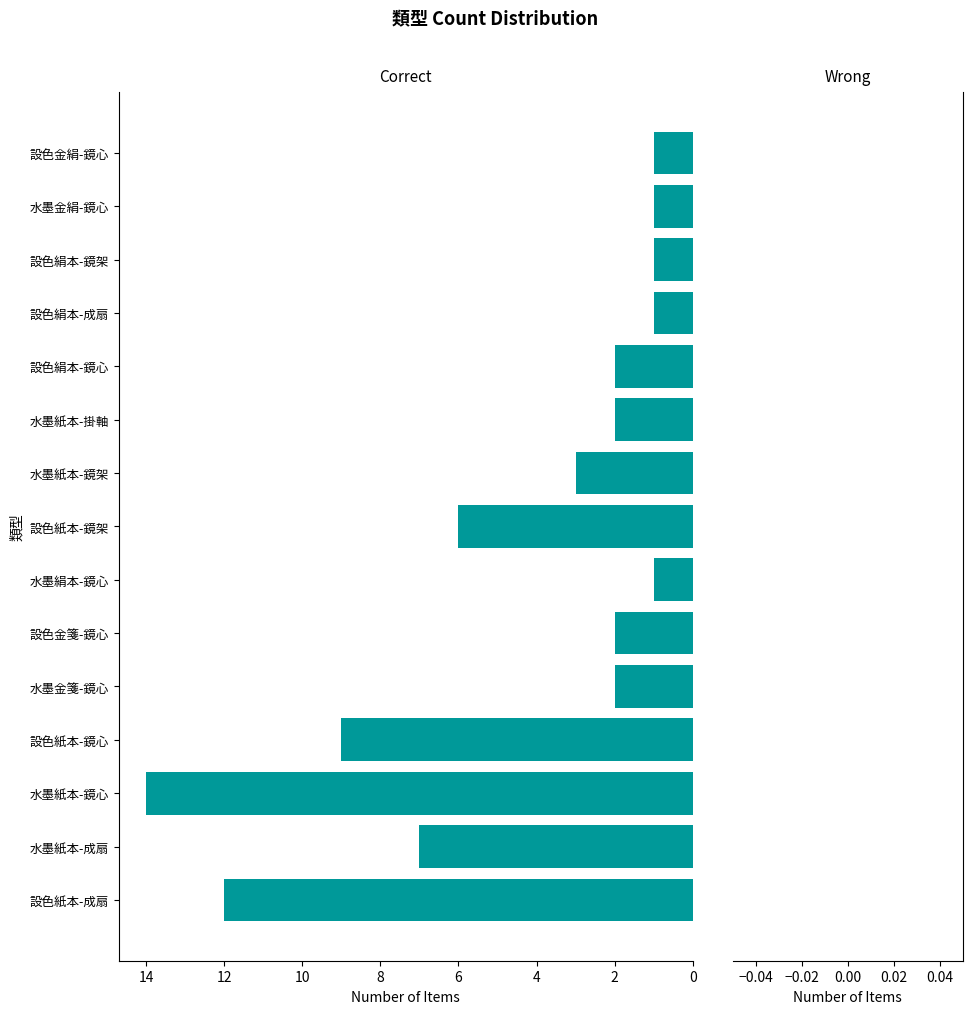

What is the difference between the second highest and minimum values?

11